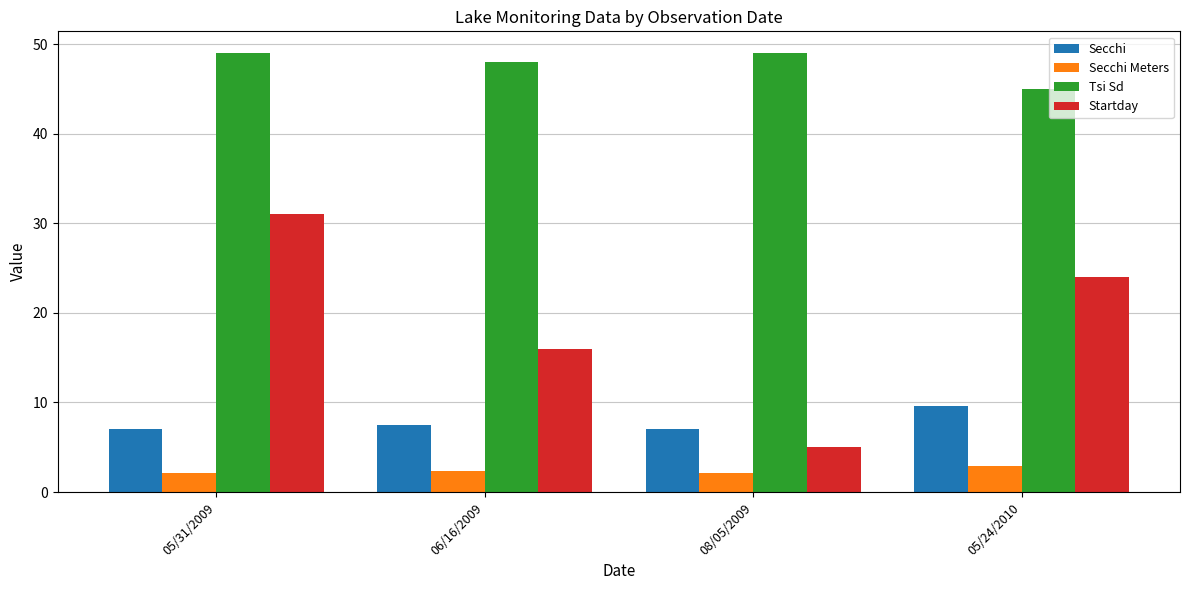

What position from the left is 05/24/2010?

4